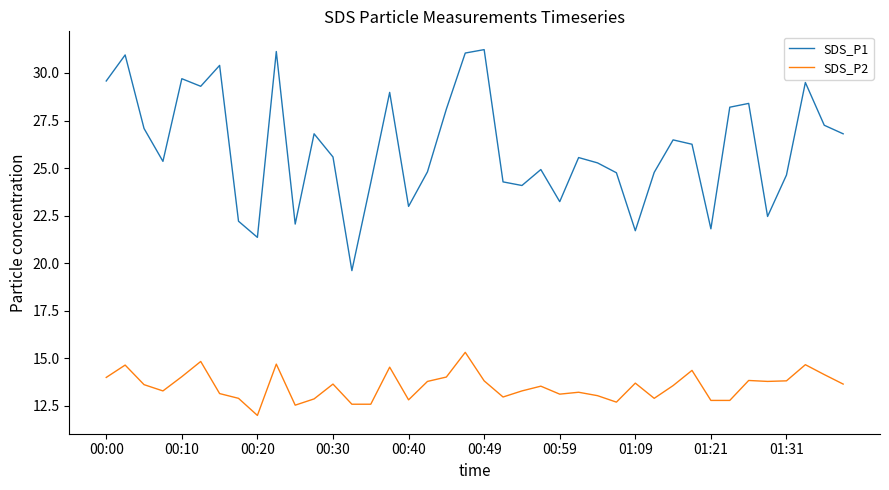

Which series has the largest range (max minus min)?

SDS_P1